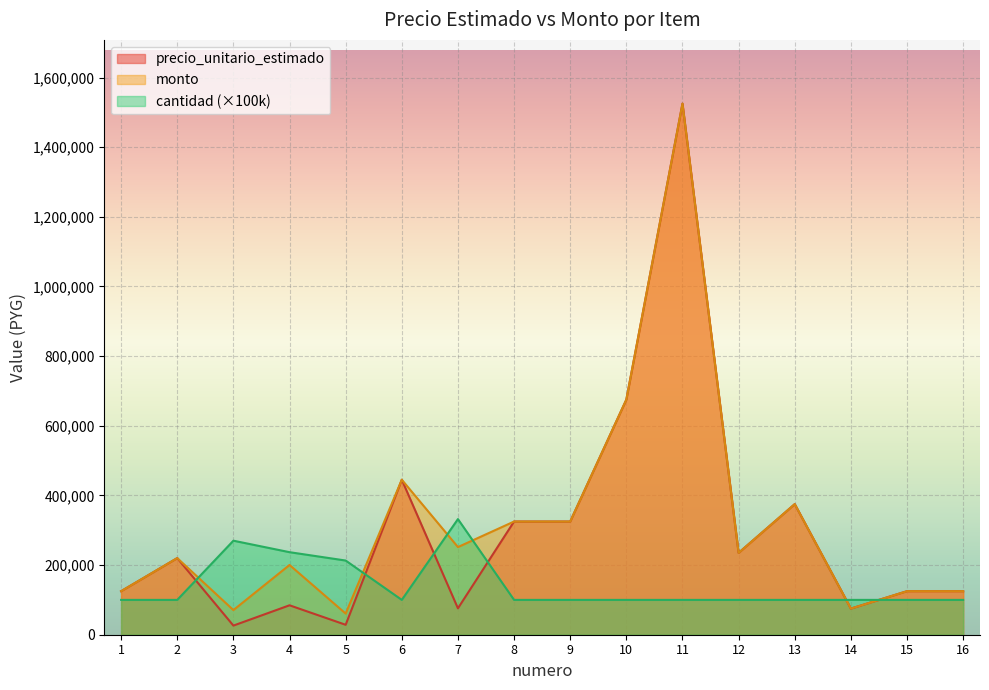

Count the number of data series in this chart.

3